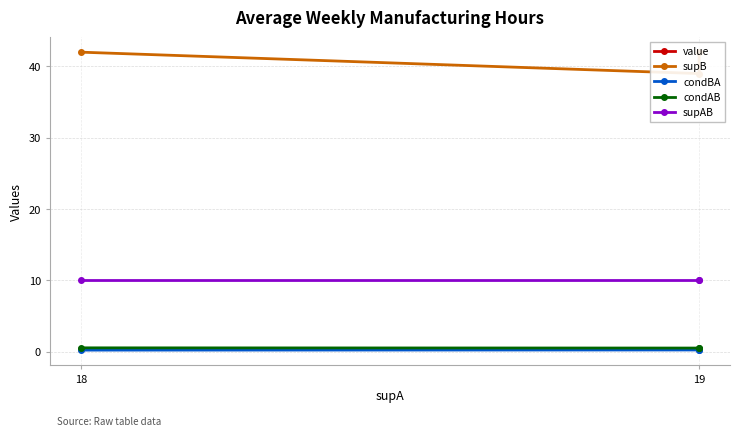

How many lines are shown in the chart?

5